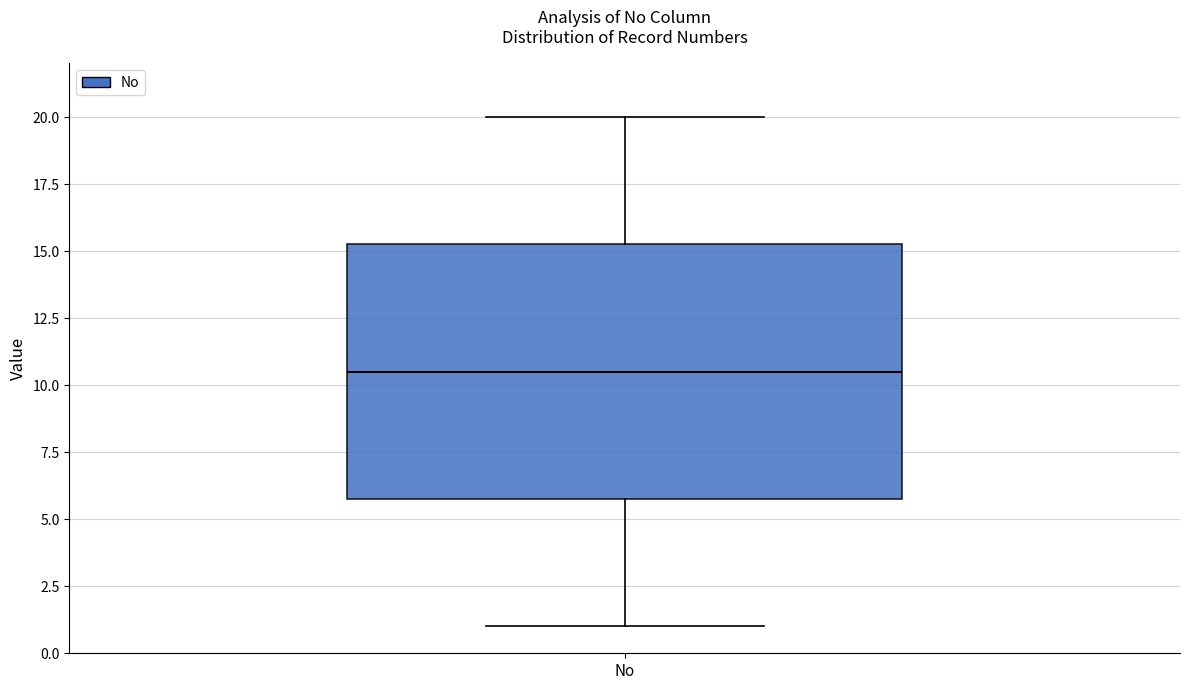

Read this box plot against the y-axis: the position of the median line, the range covered by the box, and the ends of both whiskers. The values are not printed on the chart, so give them approximately, as read against the axis.

median 10.5, box 6.0 to 15.5, whiskers 1.0 to 20.0